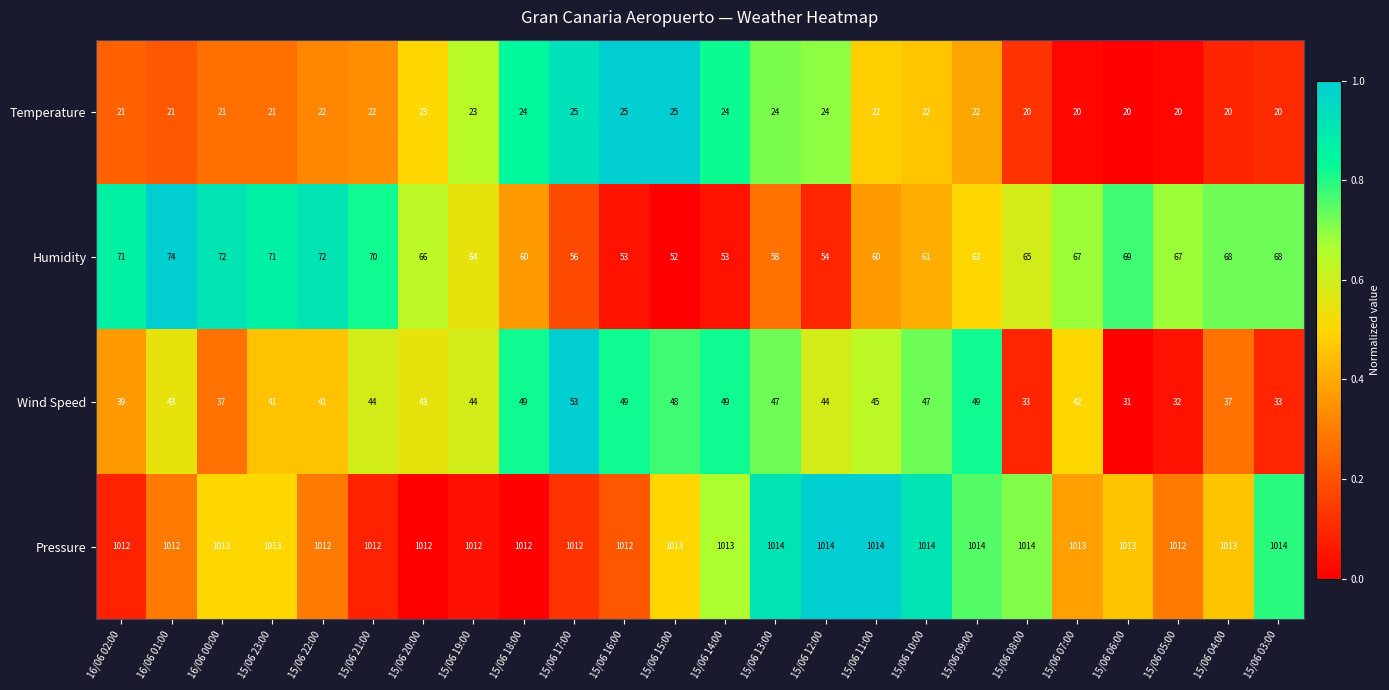

What is the approximate value of Pressure at 15/06 10:00?

1014